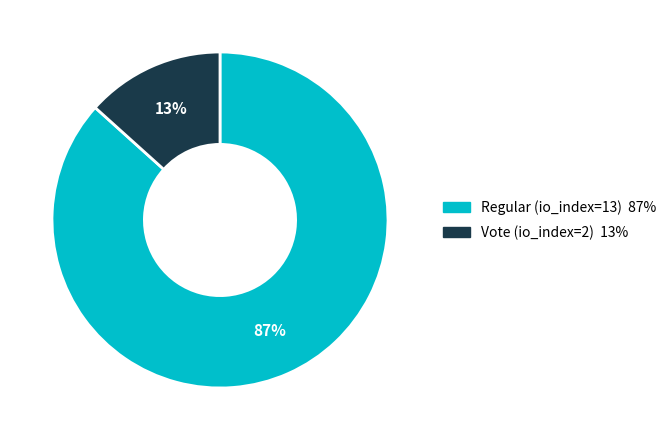

Rank the categories by value from lowest to highest.

Vote (io_index=2), Regular (io_index=13)